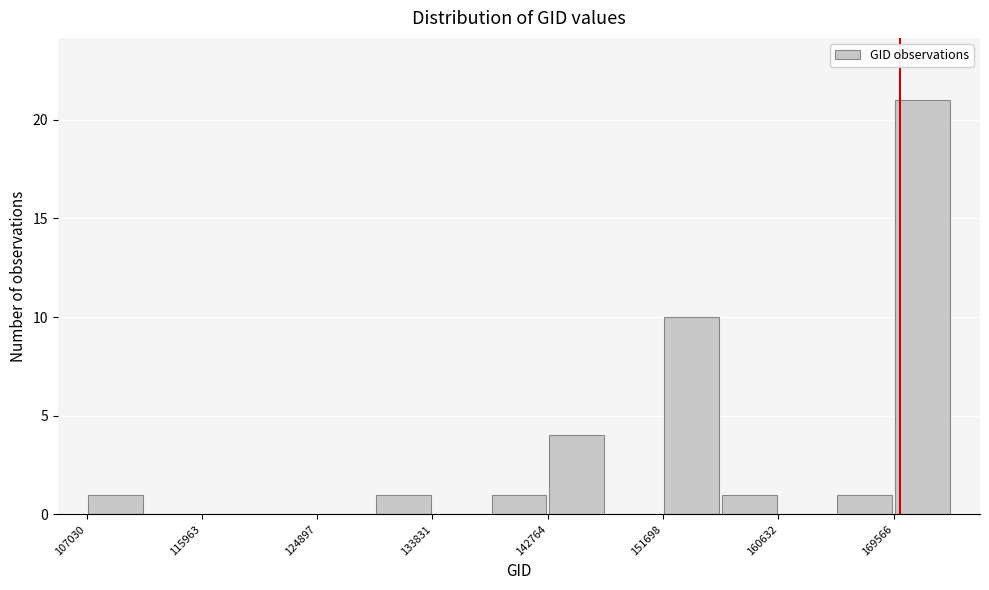

Over which range of the x-axis is the bar tallest?

170000 to 174000